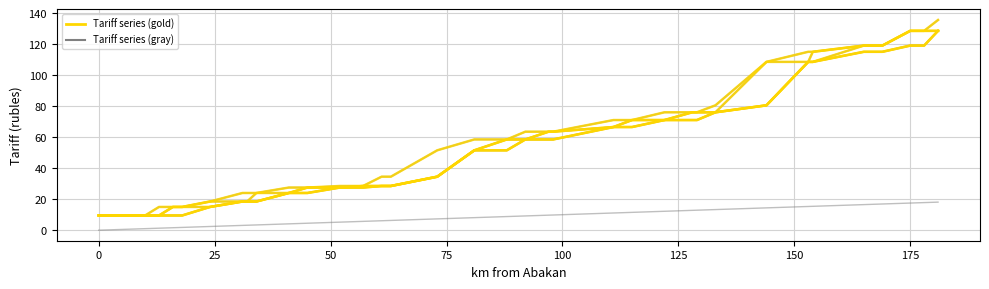

What is the value of the km/10 reference point at the 13th from the left?

4.1